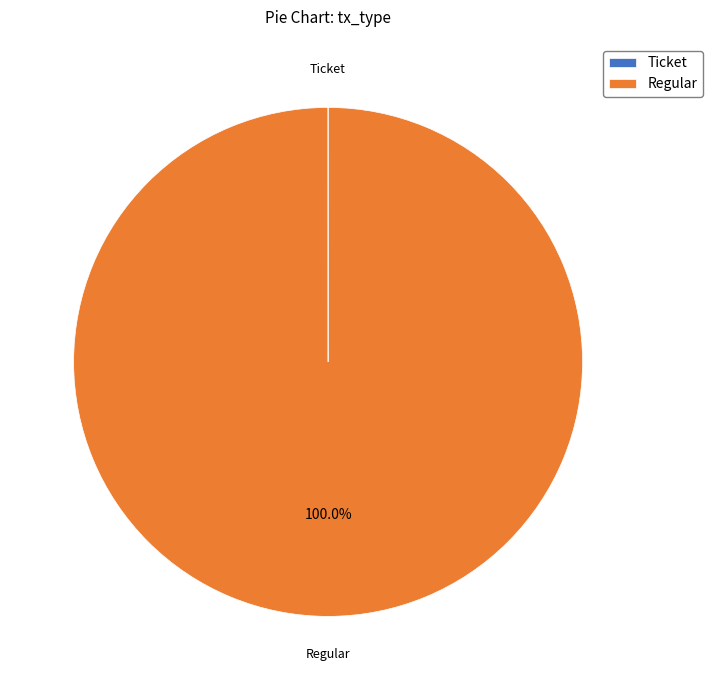

What is the largest slice in the pie chart?

Regular